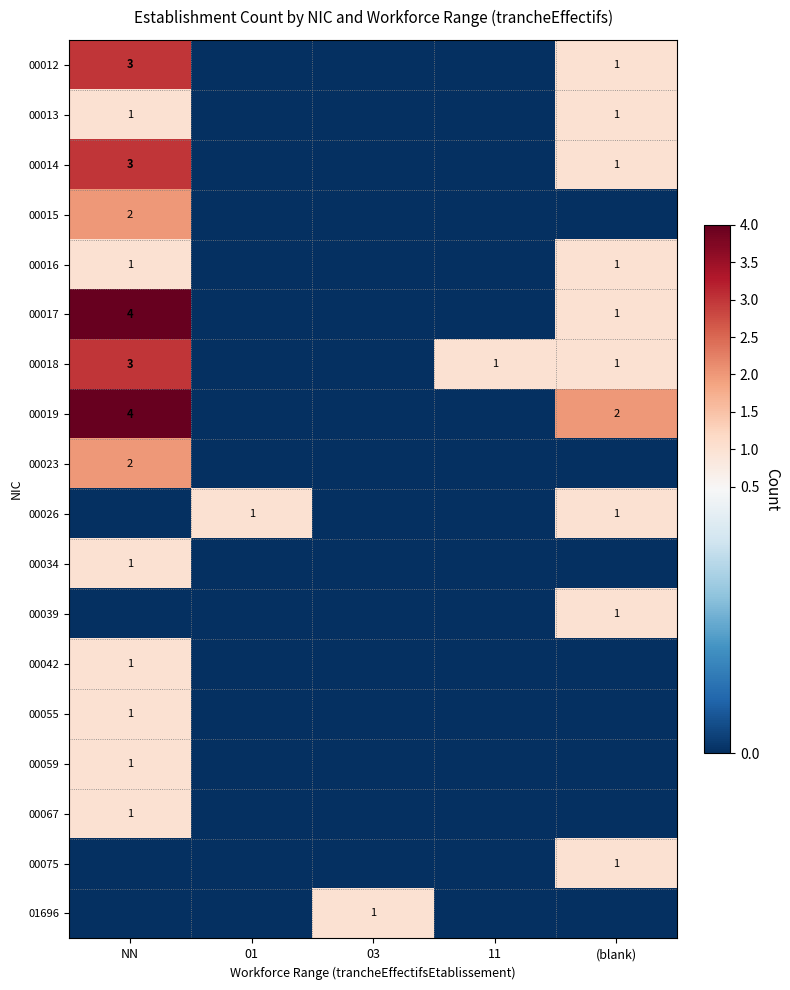

Is it true that 00017 equals 0 at 01?

True